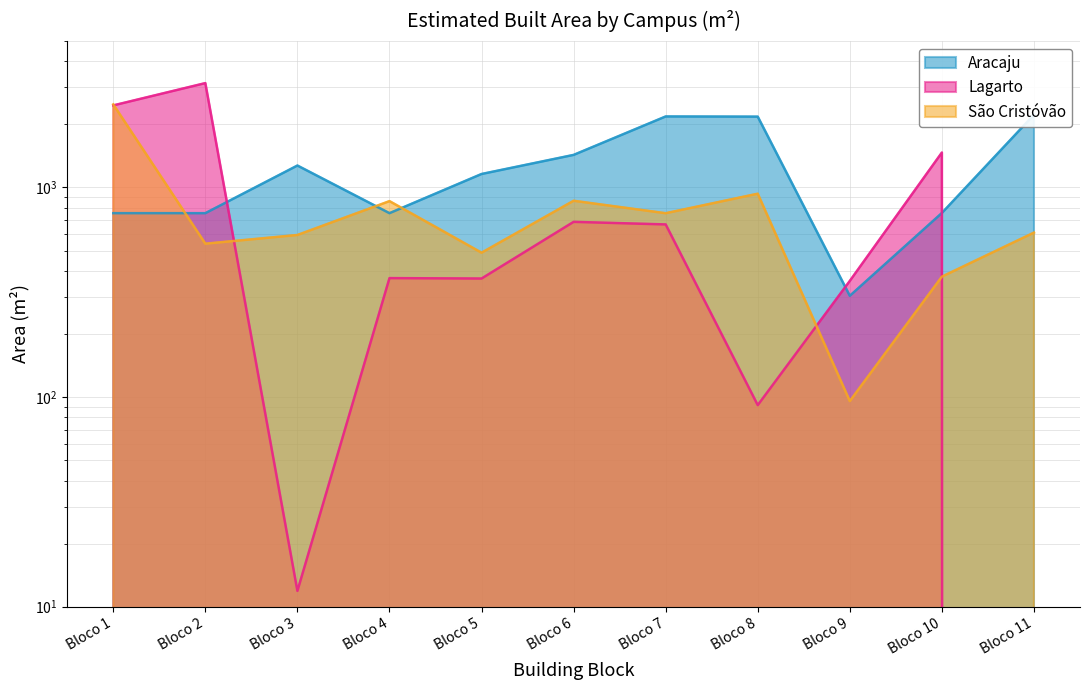

Between which two adjacent categories do Lagarto and São Cristóvão first intersect?

Bloco 1 and Bloco 2